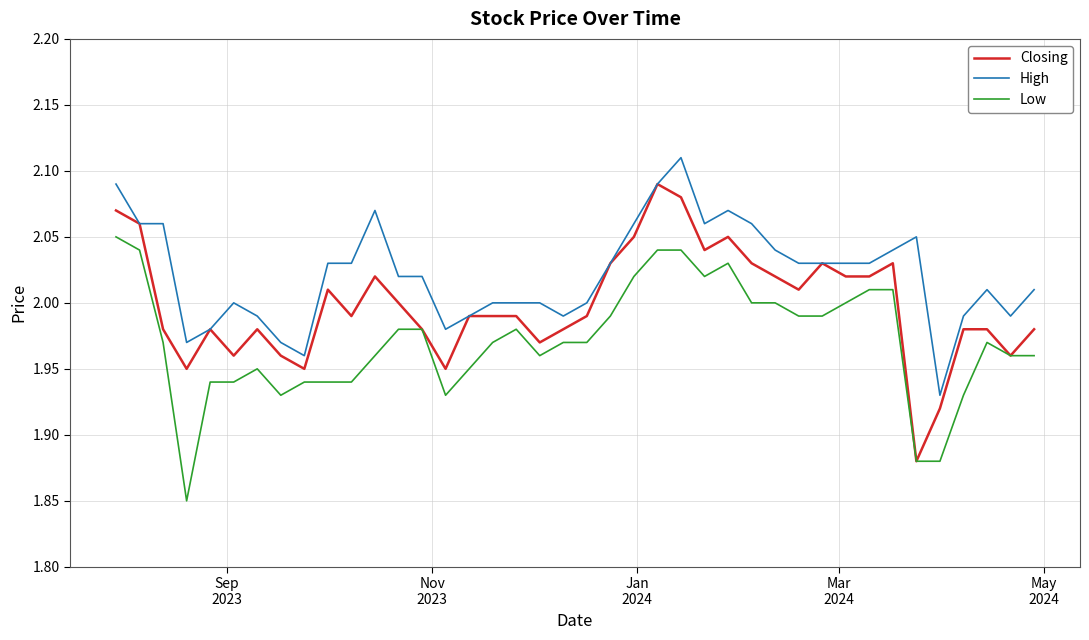

List the series in order of their overall mean, highest first.

High, Closing, Low